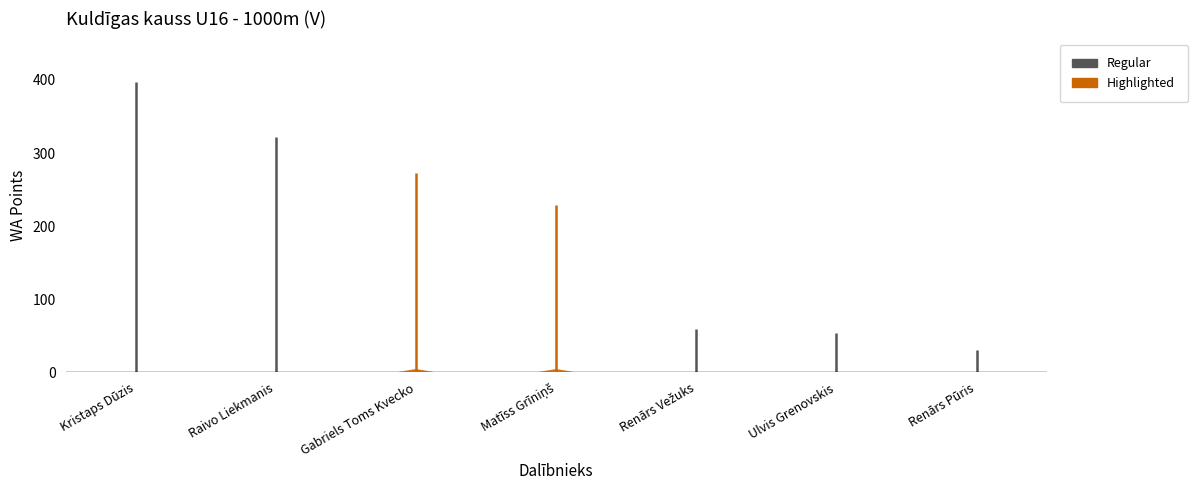

List the labels in order of value, largest first.

Kristaps Dūzis, Raivo Liekmanis, Gabriels Toms Kvecko, Matīss Grīniņš, Renārs Vežuks, Ulvis Grenovskis, Renārs Pūris